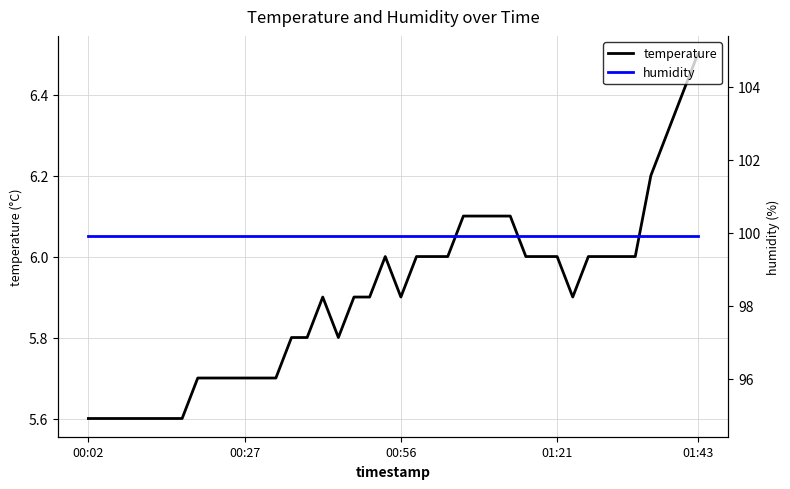

What are all the series names shown in the legend?

temperature, humidity